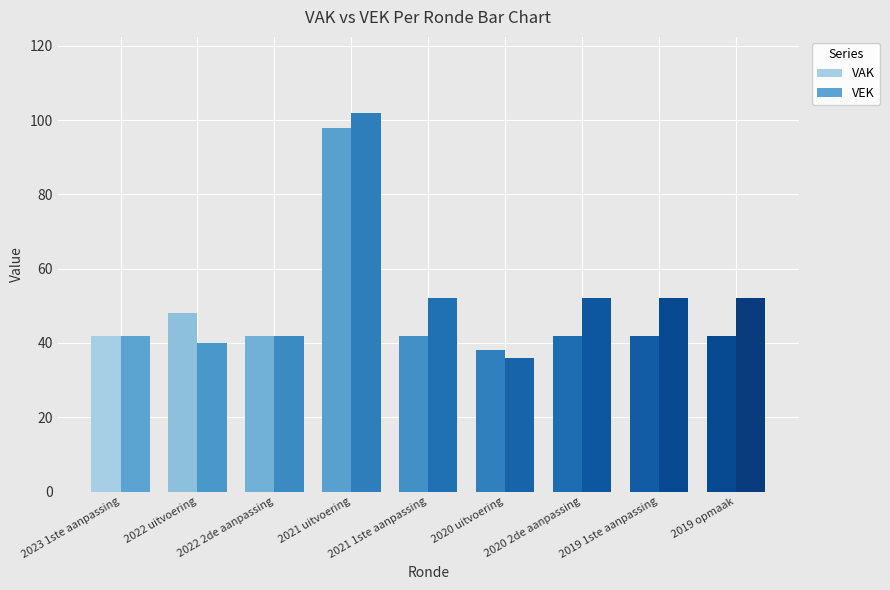

Rank the series at 2019 opmaak from highest to lowest value.

VEK, VAK